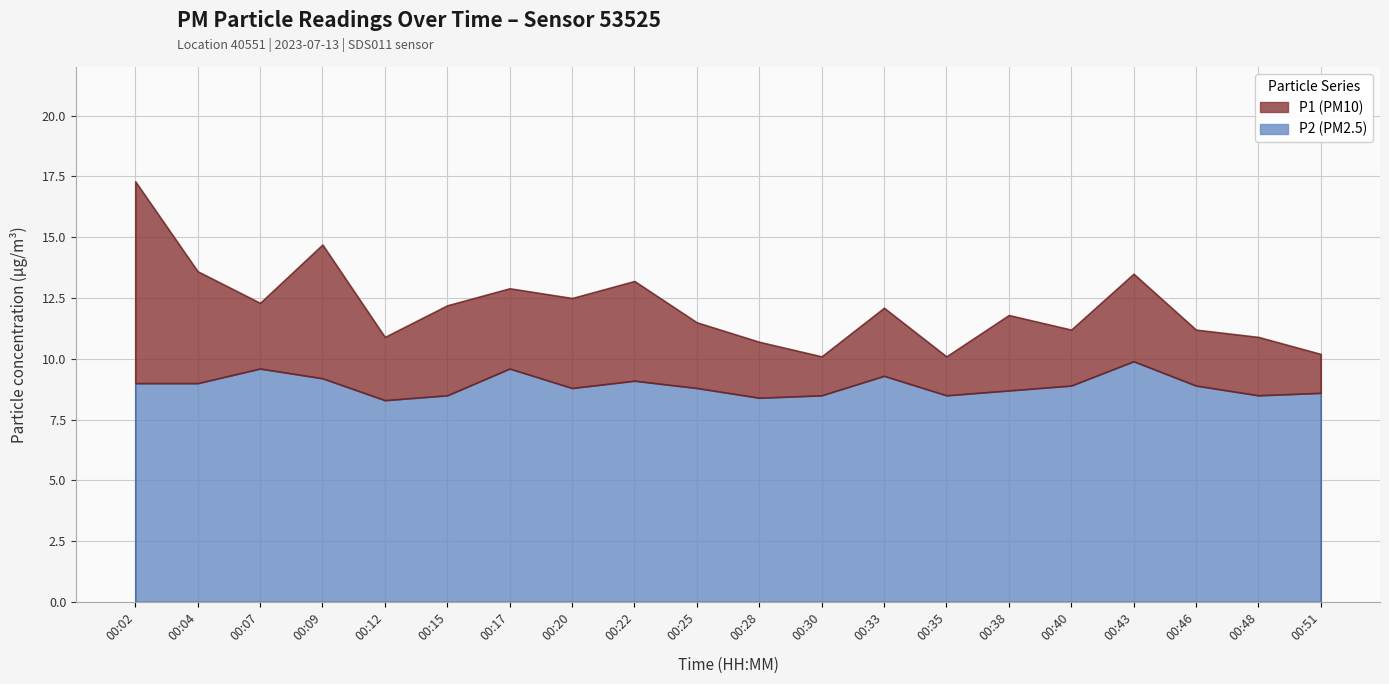

What is the value of the P1 point at the 15th from the left?

11.8